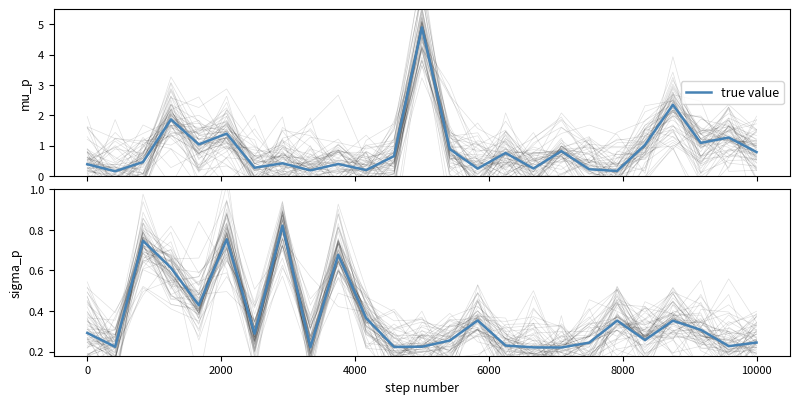

The chart shows a value of 0.5 at 21. True or false?

False